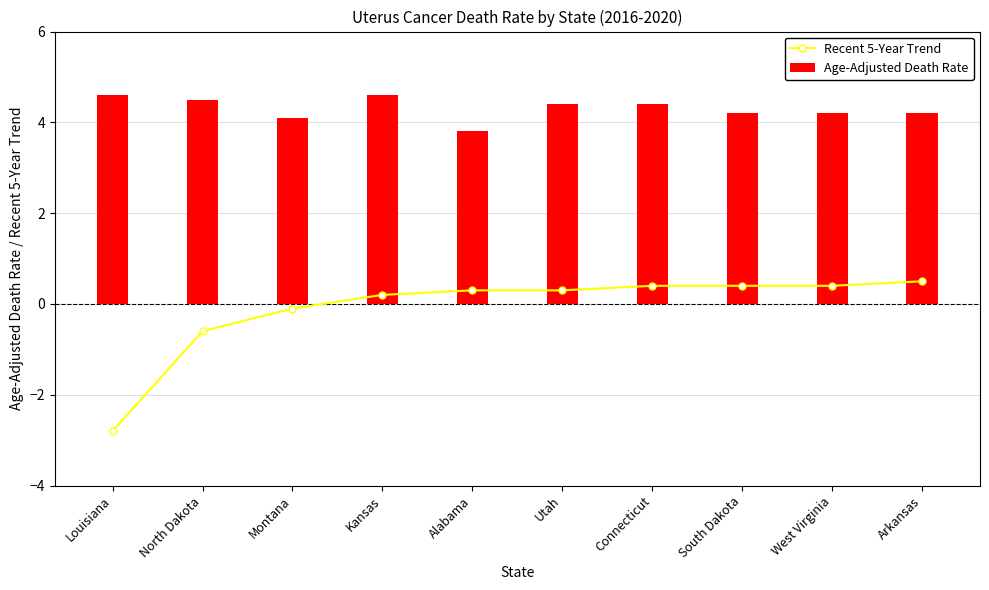

At which label does Recent 5-Year Trend first exceed 0?

Kansas